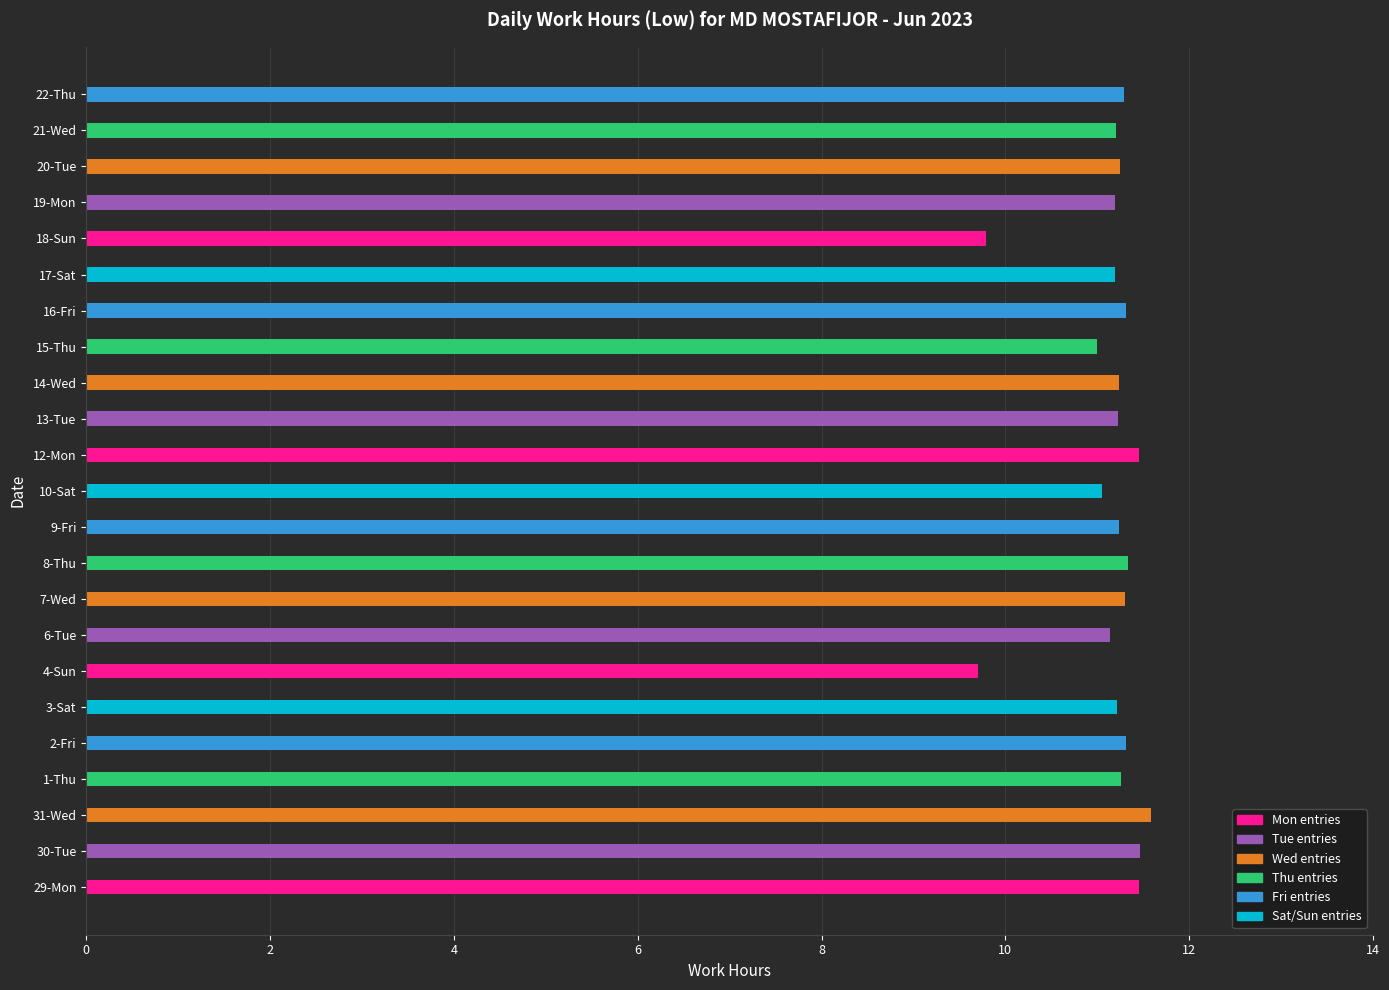

Are the bars grouped side by side (vs. stacked)?

No